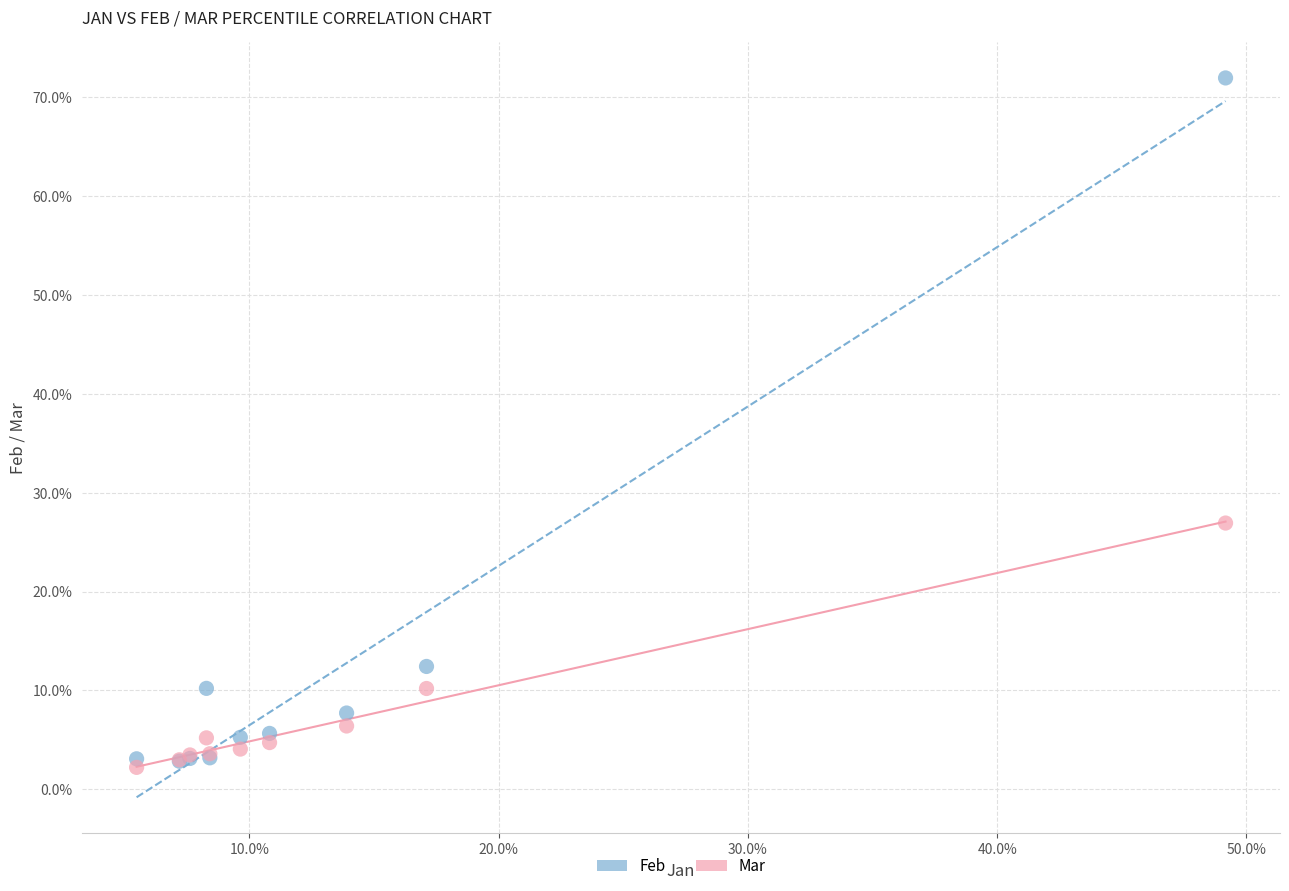

What are all the series names shown in the legend?

Feb, Mar